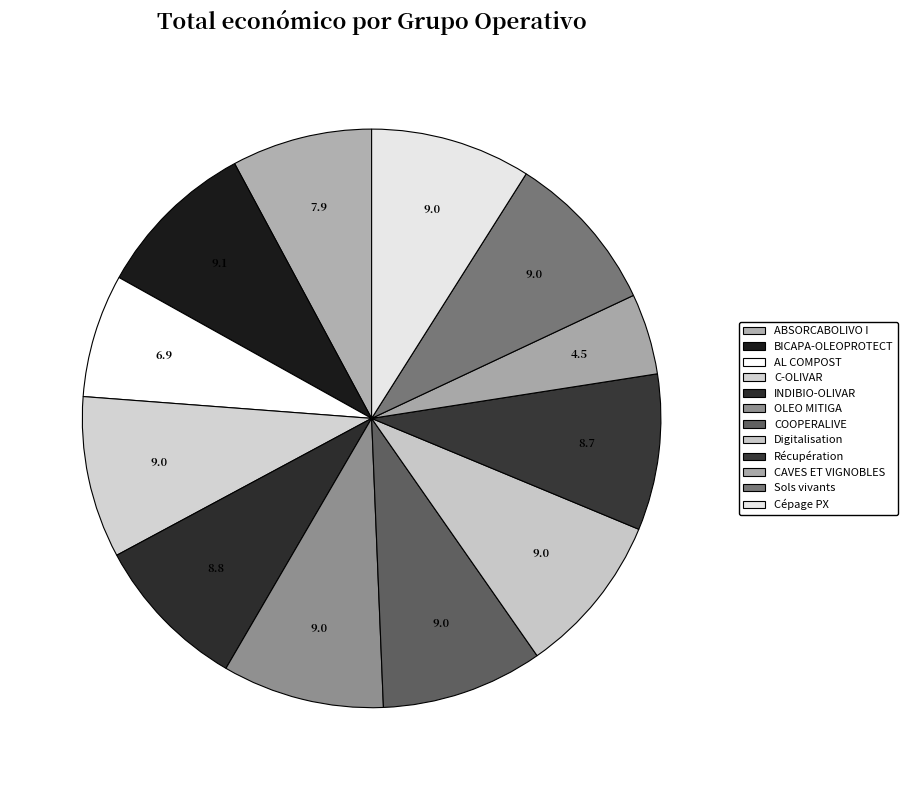

Rank the categories by value from highest to lowest.

BICAPA-OLEOPROTECT, OLEO MITIGA, Digitalisation, C-OLIVAR, COOPERALIVE, Sols vivants, Cépage PX, INDIBIO-OLIVAR, Récupération, ABSORCABOLIVO I, AL COMPOST, CAVES ET VIGNOBLES